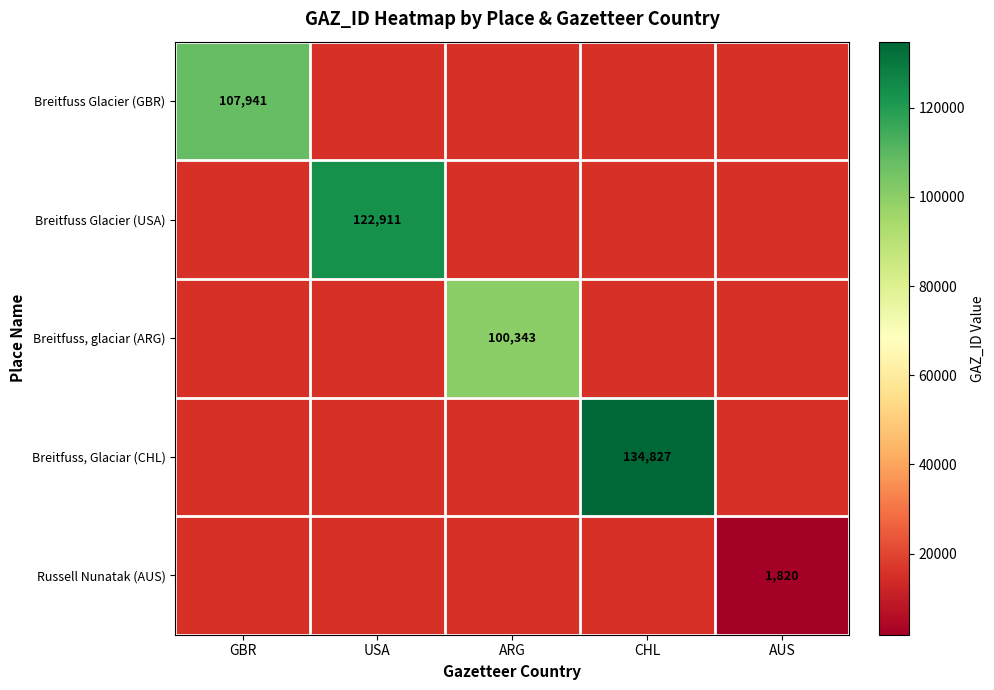

True or false: Breitfuss Glacier (GBR) has a value of 107941 at GBR.

True